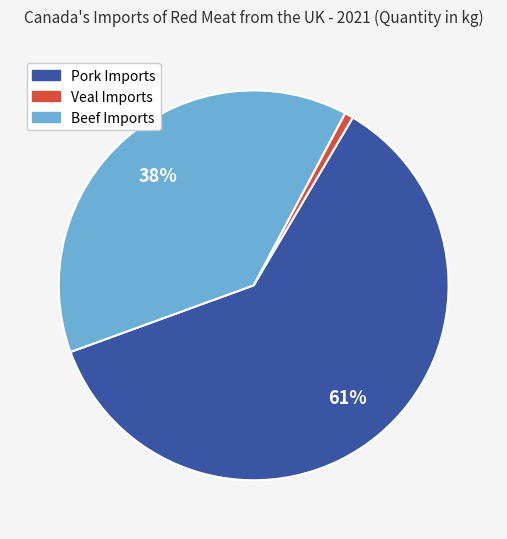

How many slices are in this pie chart?

3